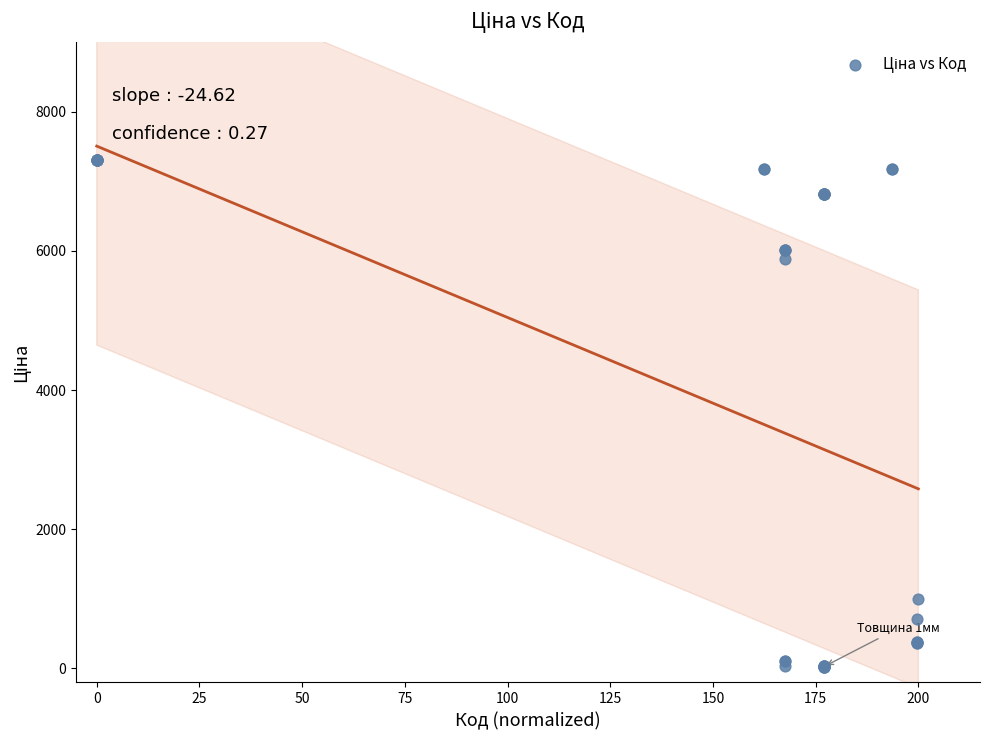

What Y value in the scatter plot is closest to 3659?

5887.9